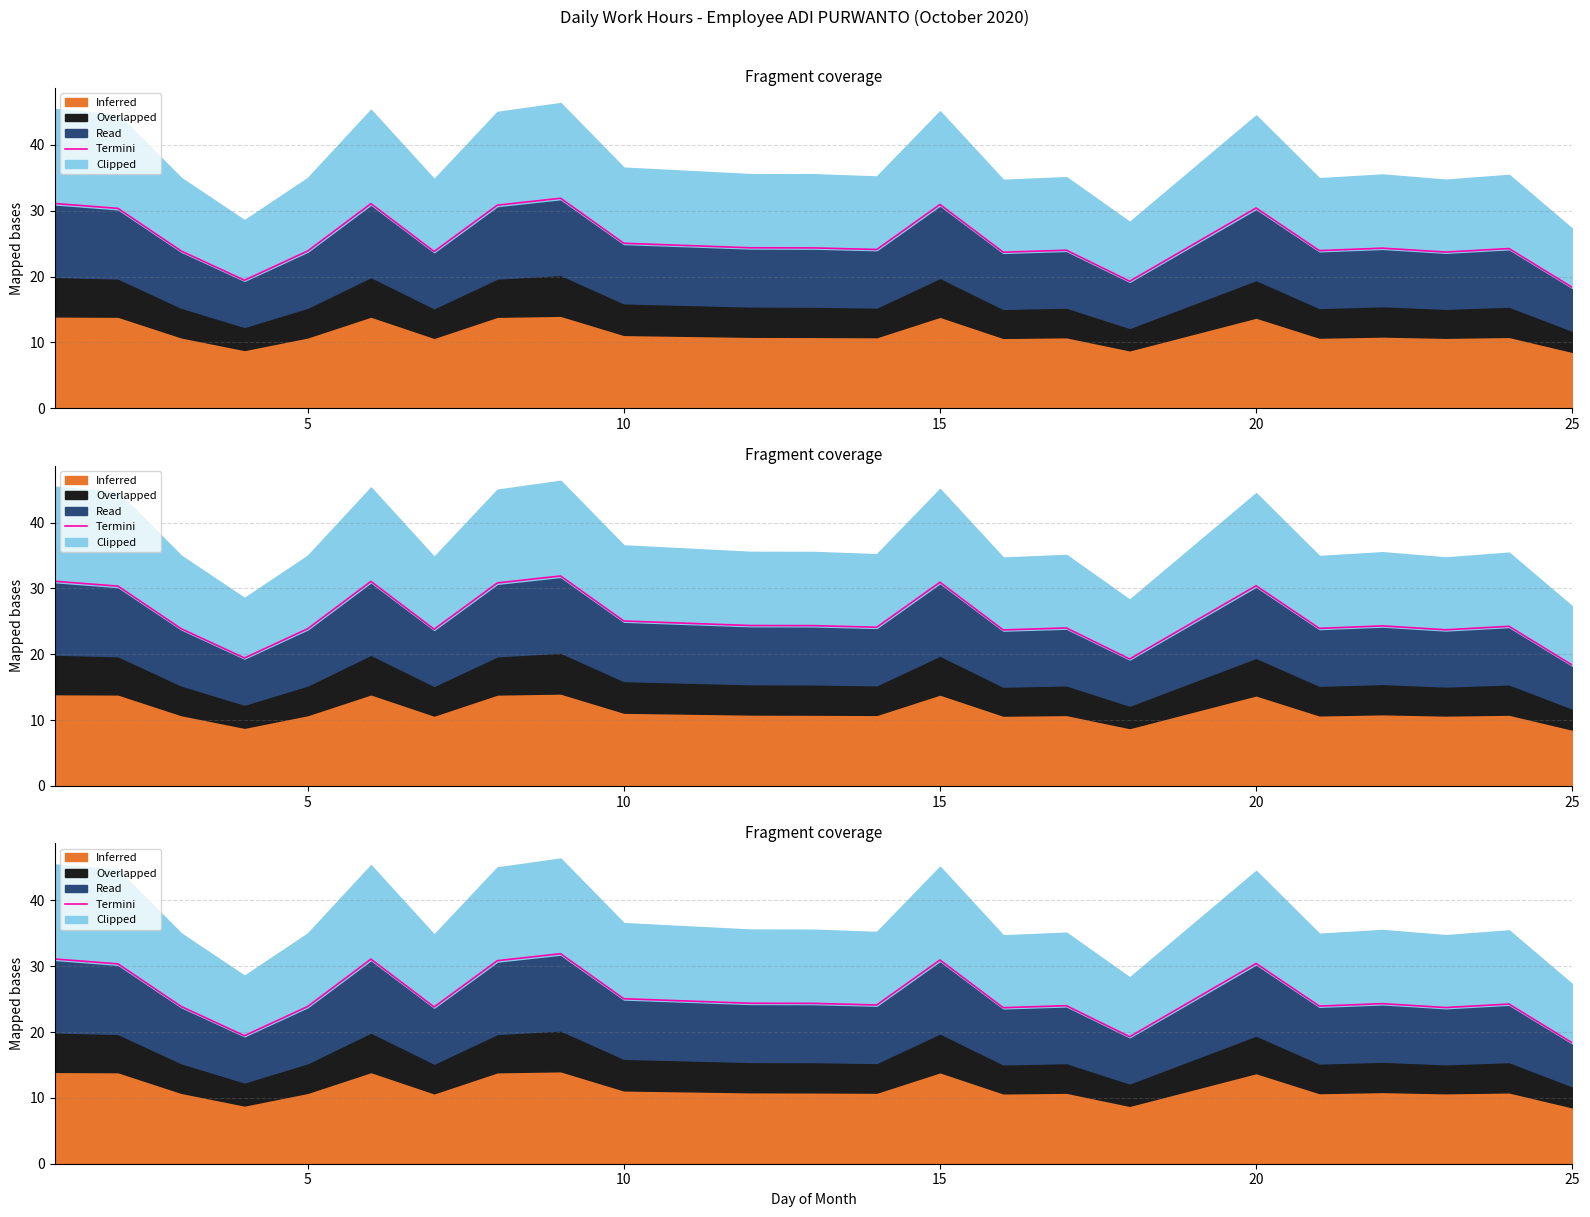

Which label corresponds to the smallest value in the chart?

25